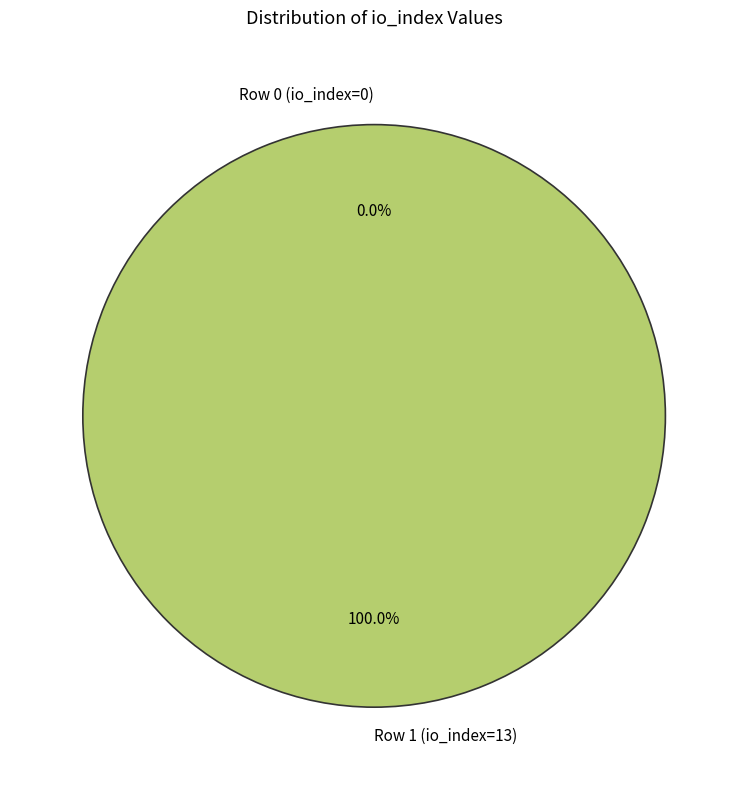

Does Row 0 (io_index=0) account for over 50% of the chart?

No